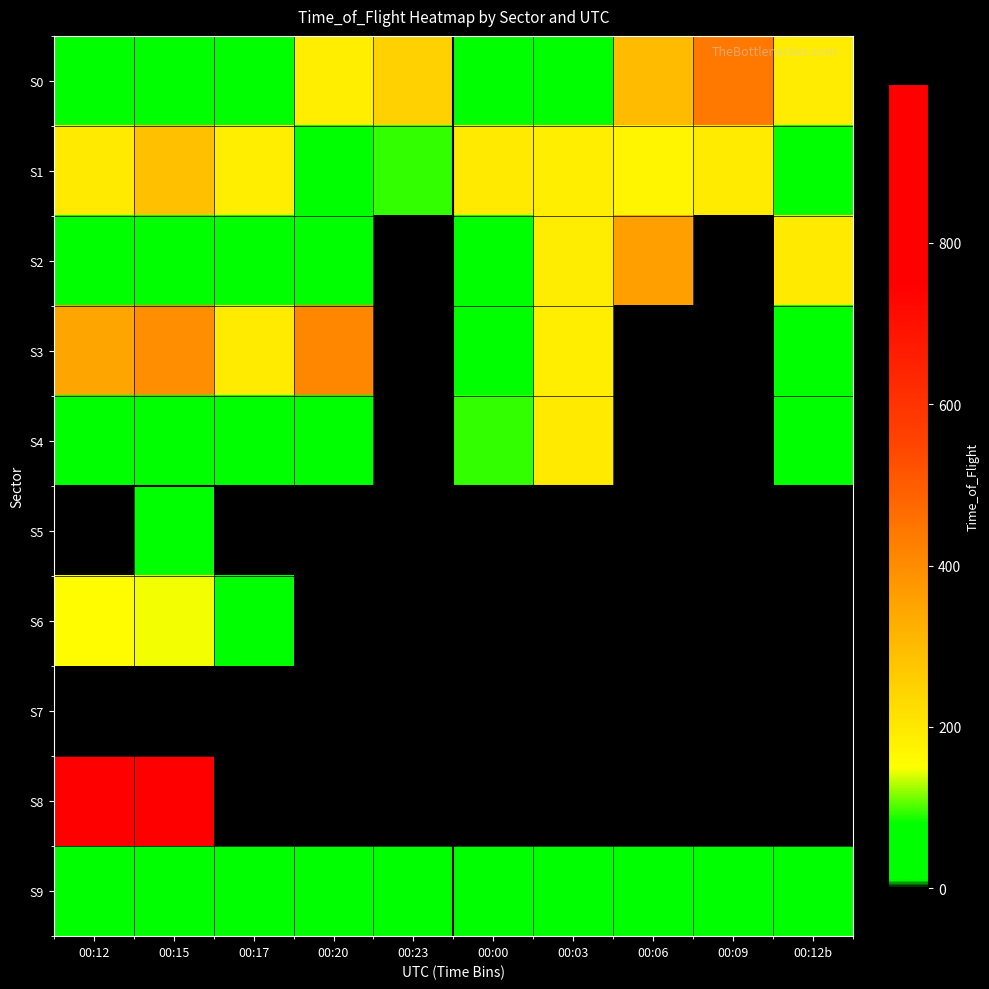

Count the number of categories in the chart.

10